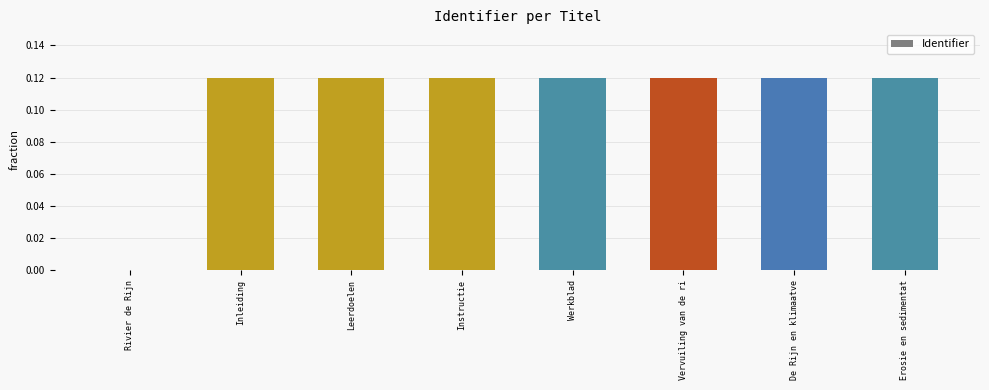

What is the sum of all values?

0.8